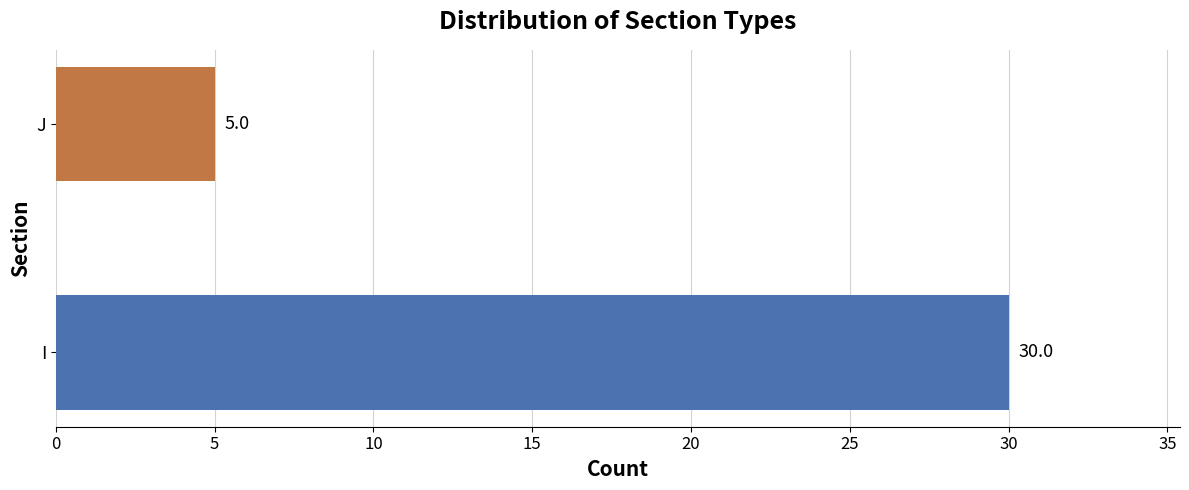

Reading bottom to top, list all the values displayed in this chart.

I=30	J=5